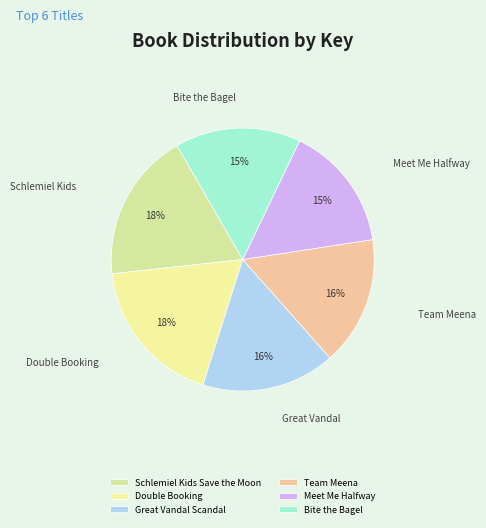

Approximately how many times larger is the value at Schlemiel Kids Save the Moon compared to Double Booking?

1.0